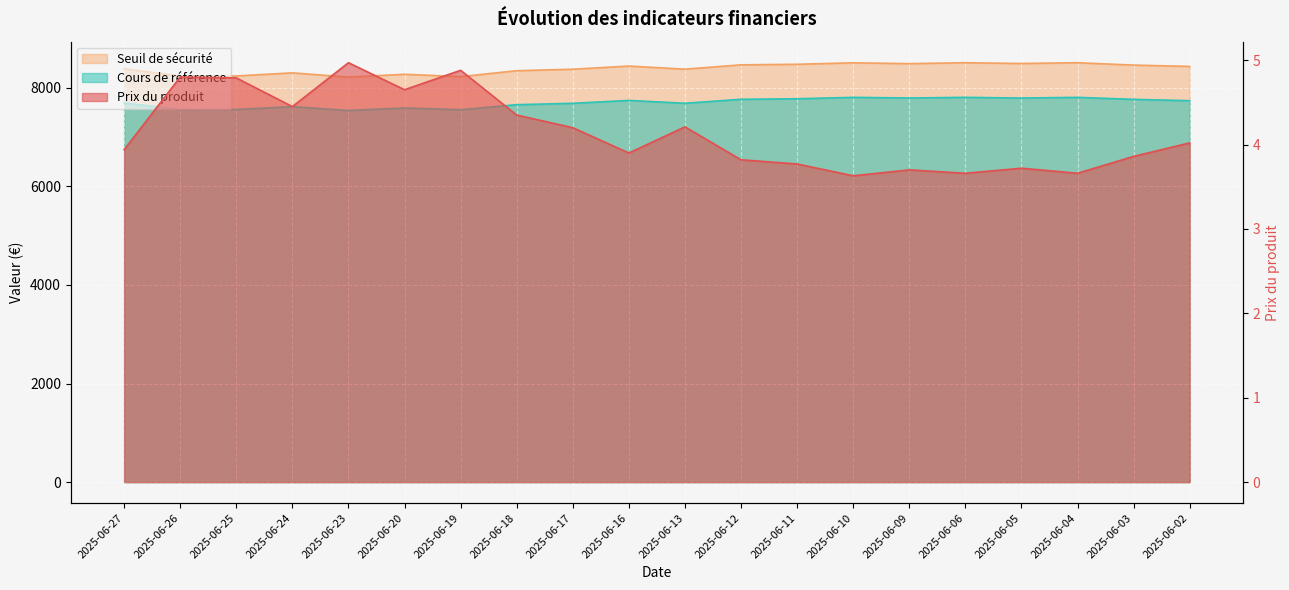

At which category does the chart reach its minimum across all series?

2025-06-10